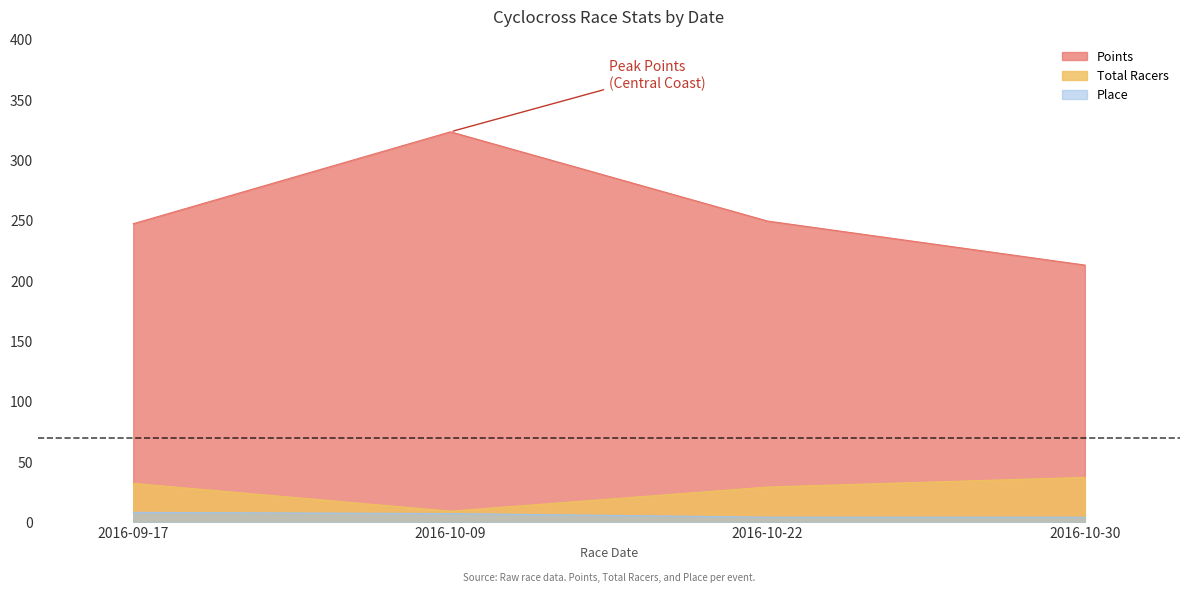

Where is the first local minimum for Total Racers?

2016-10-09